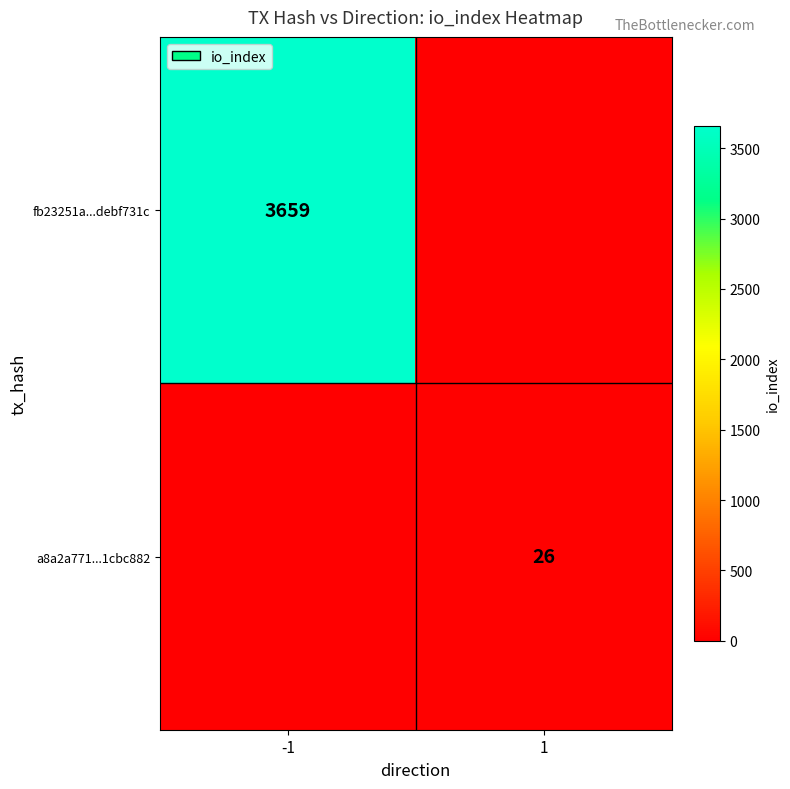

Is it true that a8a2a771...1cbc882 equals 43 at 1?

False